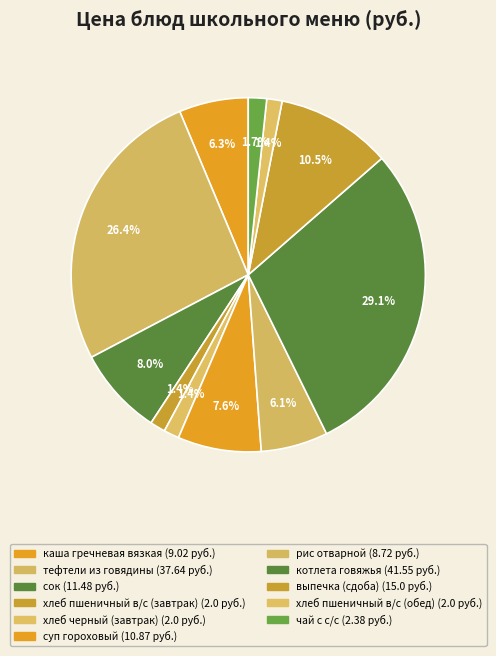

To the nearest percent, what portion does хлеб черный (завтрак) represent?

1%